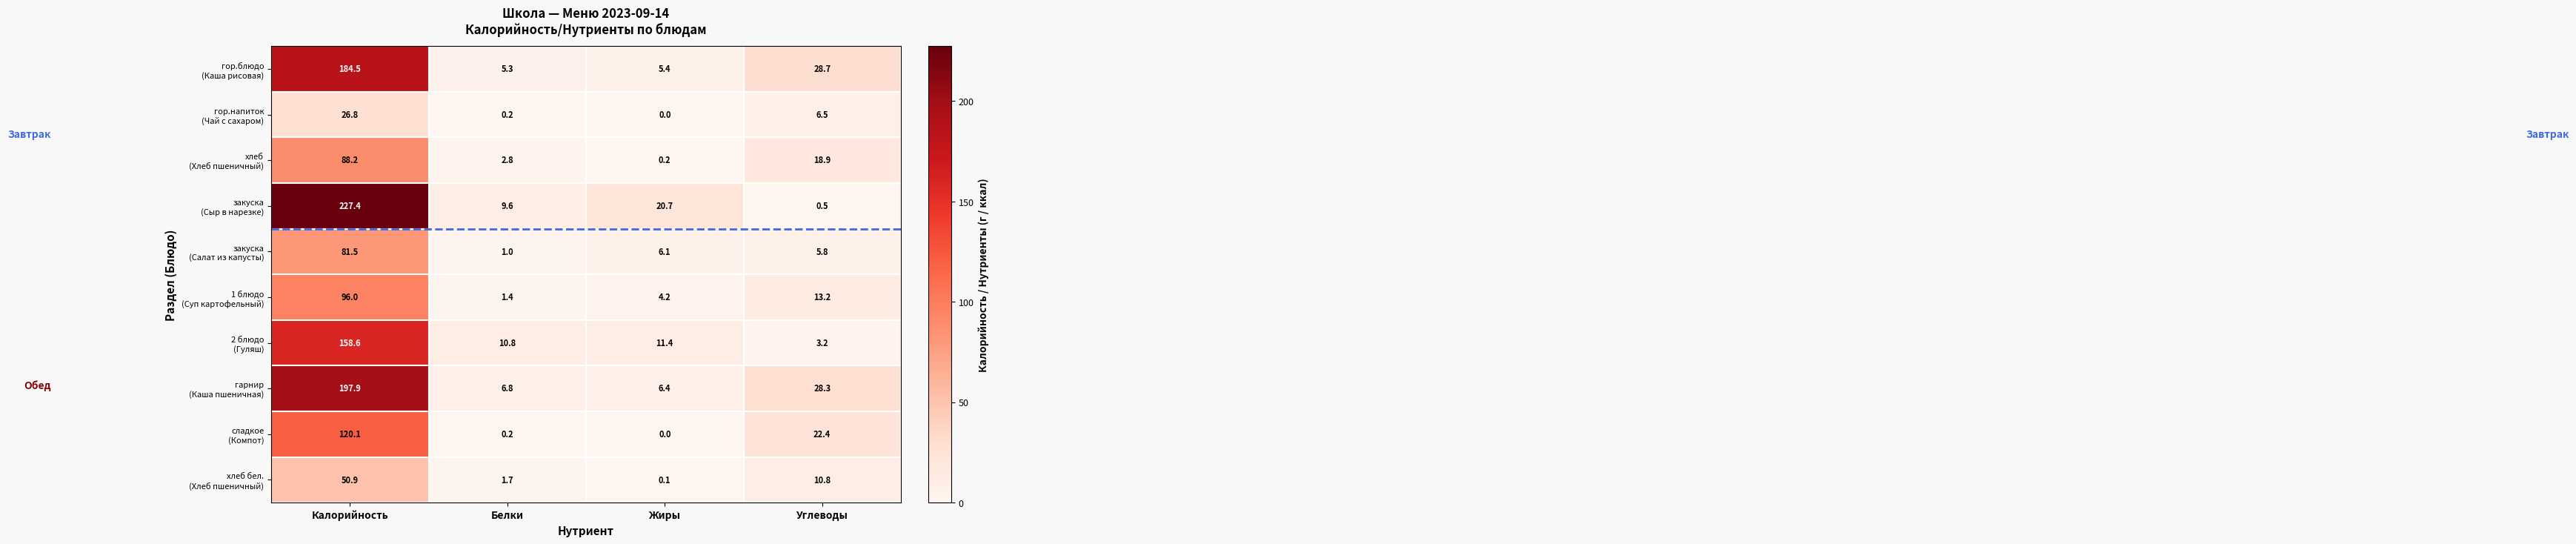

What is the spread (max minus min) of values at Углеводы?

28.2